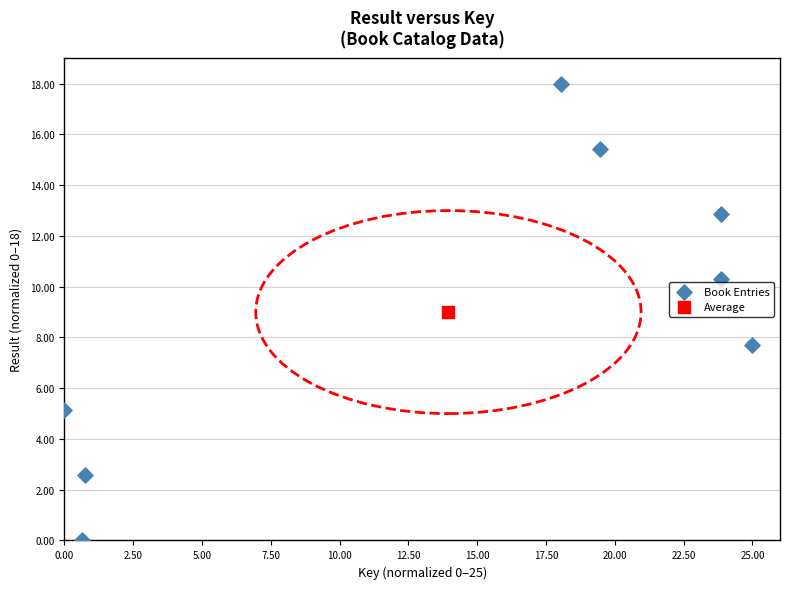

What are all the series names shown in the legend?

Book Entries, Average